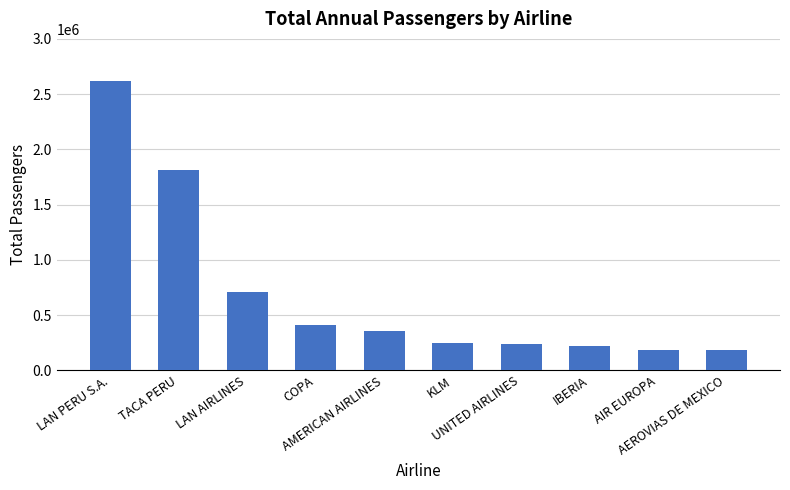

What is the maximum value shown in the chart?

2616054